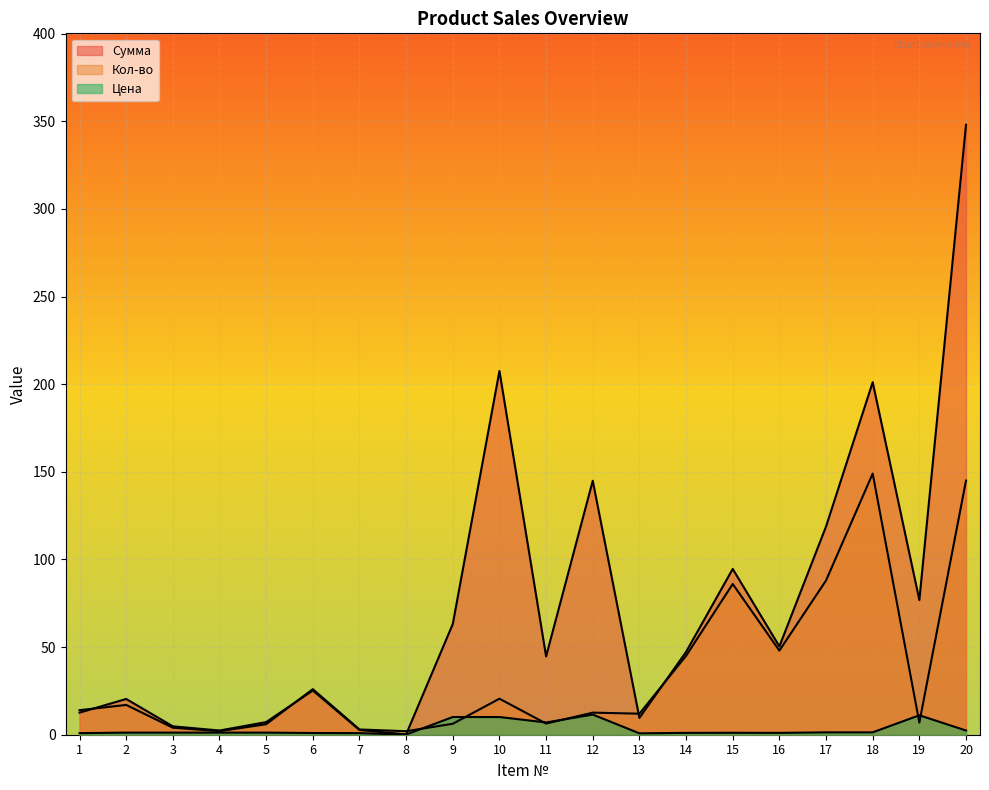

What is the greatest value displayed?

348.0